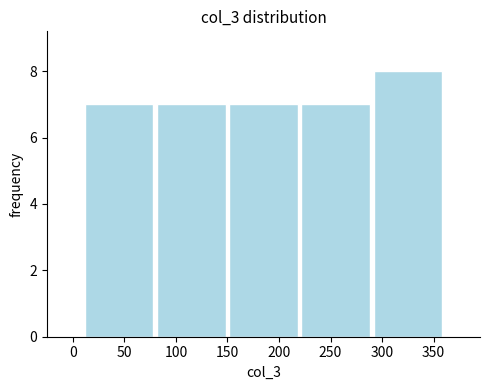

Reading left to right, transcribe this chart: for each bar, give the range it covers on the x-axis and its height. The values are not printed on the chart, so give them approximately, as read against the axis.

10 to 80: 7
80 to 150: 7
150 to 220: 7
220 to 290: 7
290 to 360: 8